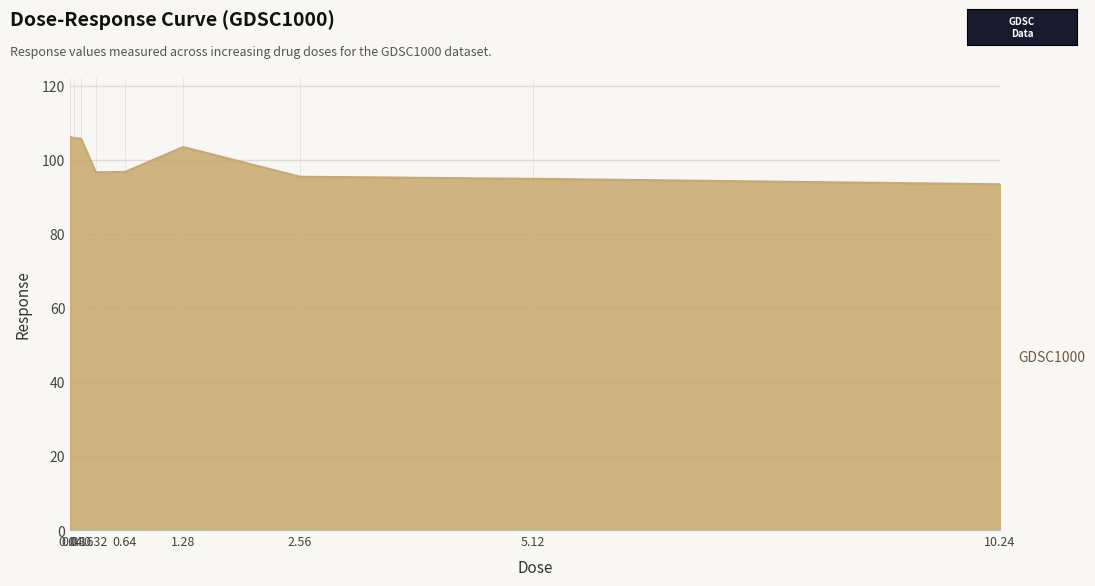

What is the difference between the maximum and minimum values?

12.8